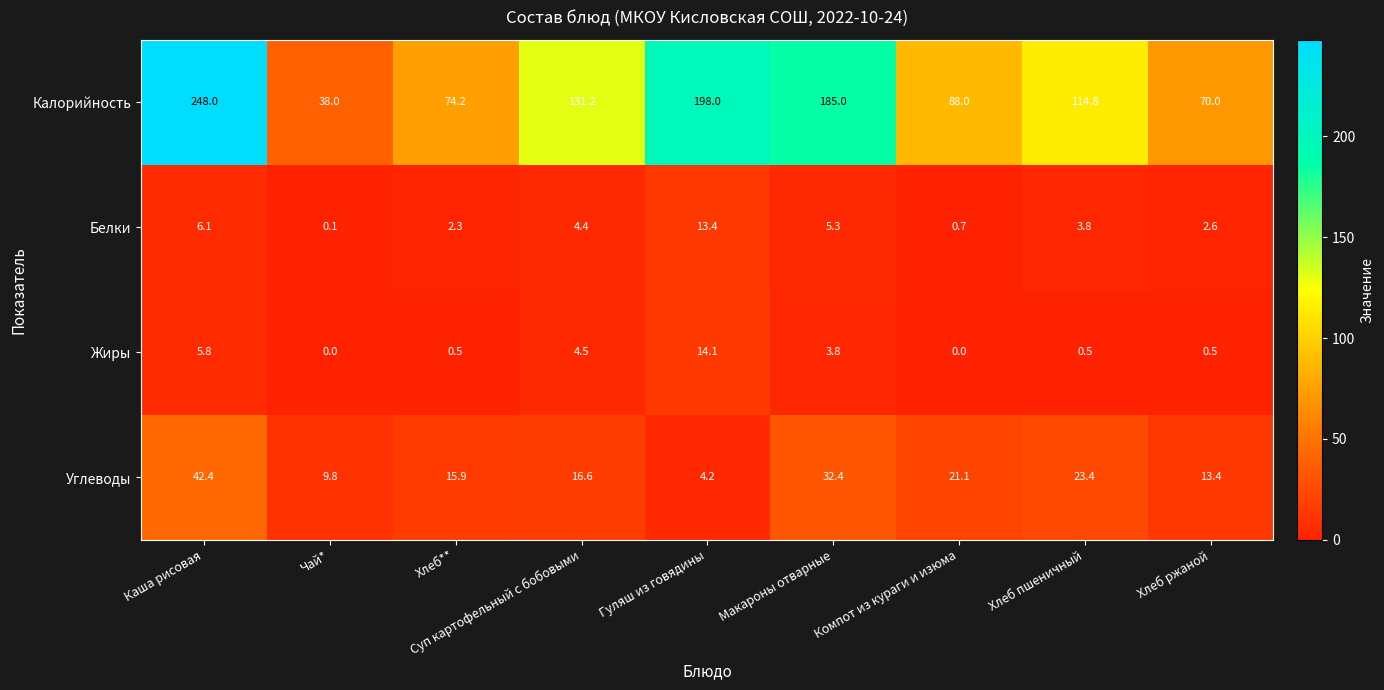

The Калорийность series shows 45.9 at Макароны отварные. True or false?

False